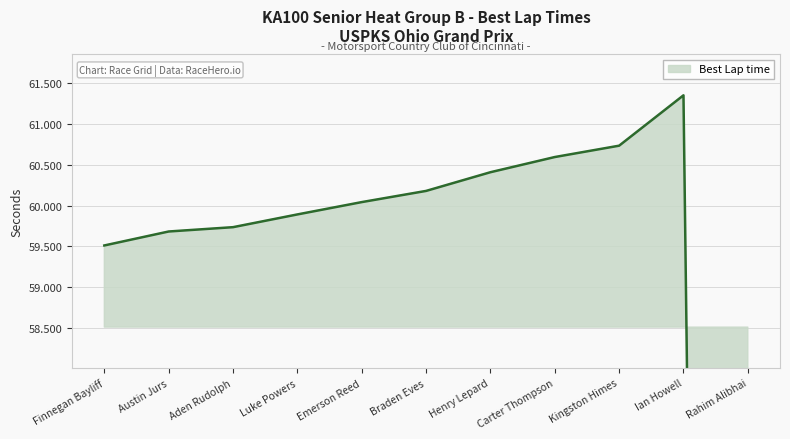

What position from the left is Austin Jurs?

2